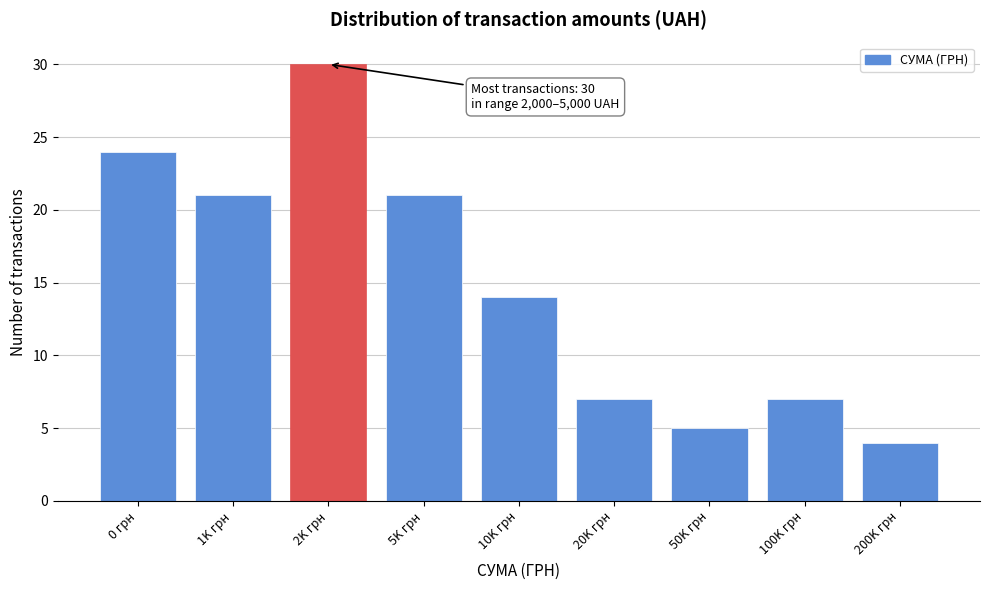

Reading left to right, extract all data points from this chart.

0 грн=24	1K грн=21	2K грн=30	5K грн=21	10K грн=14	20K грн=7	50K грн=5	100K грн=7	200K грн=4